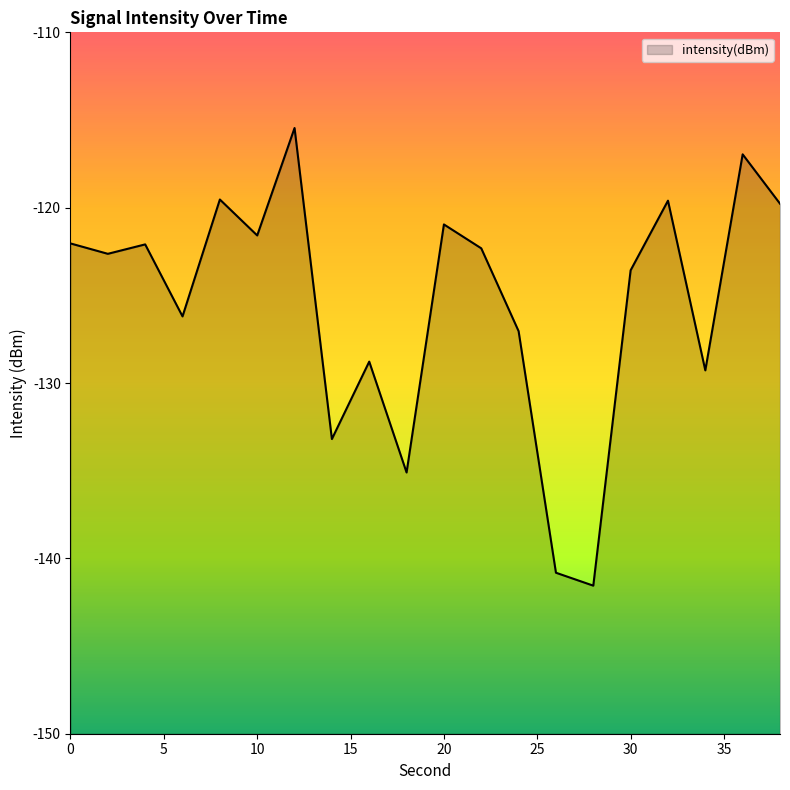

Which label corresponds to the largest value in the chart?

12